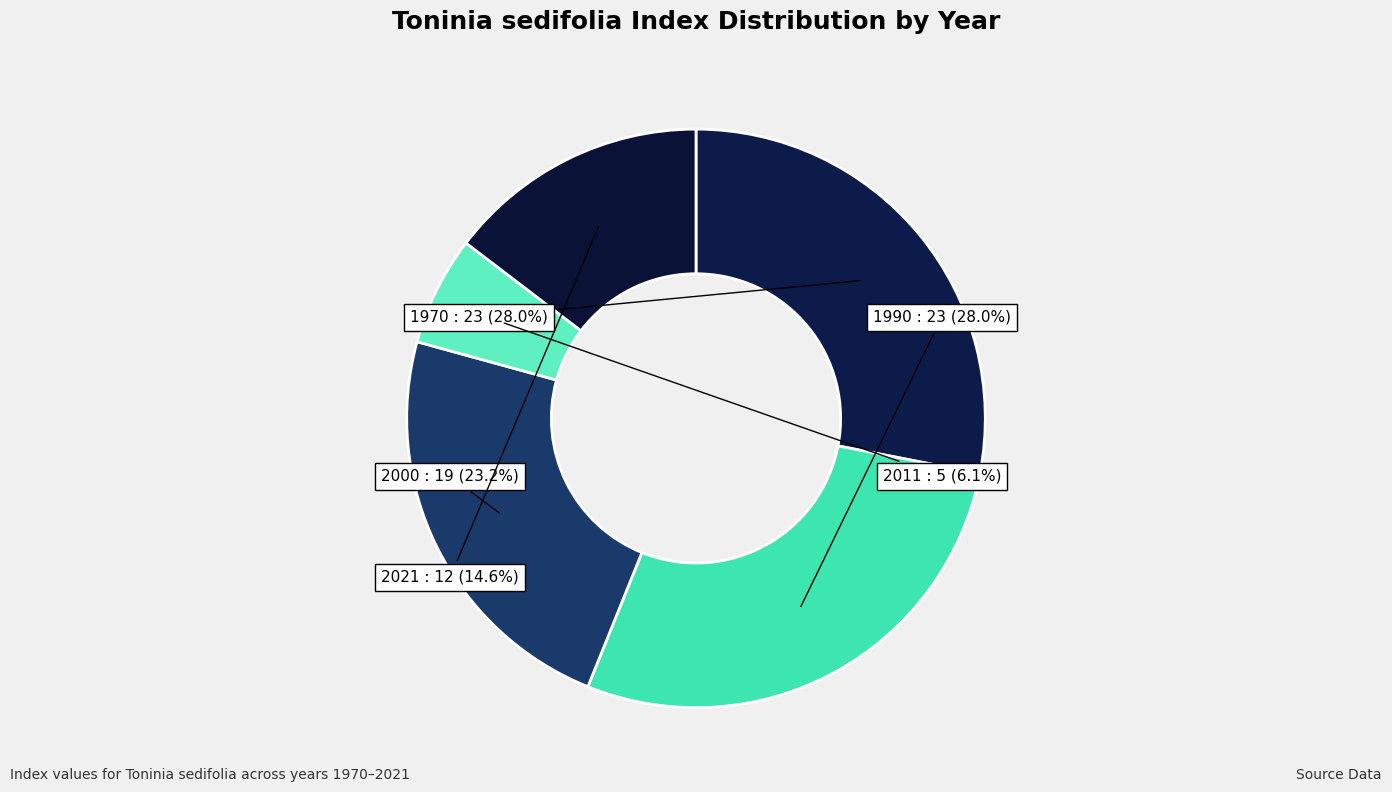

Between 1990 and 2021, which is larger?

1990